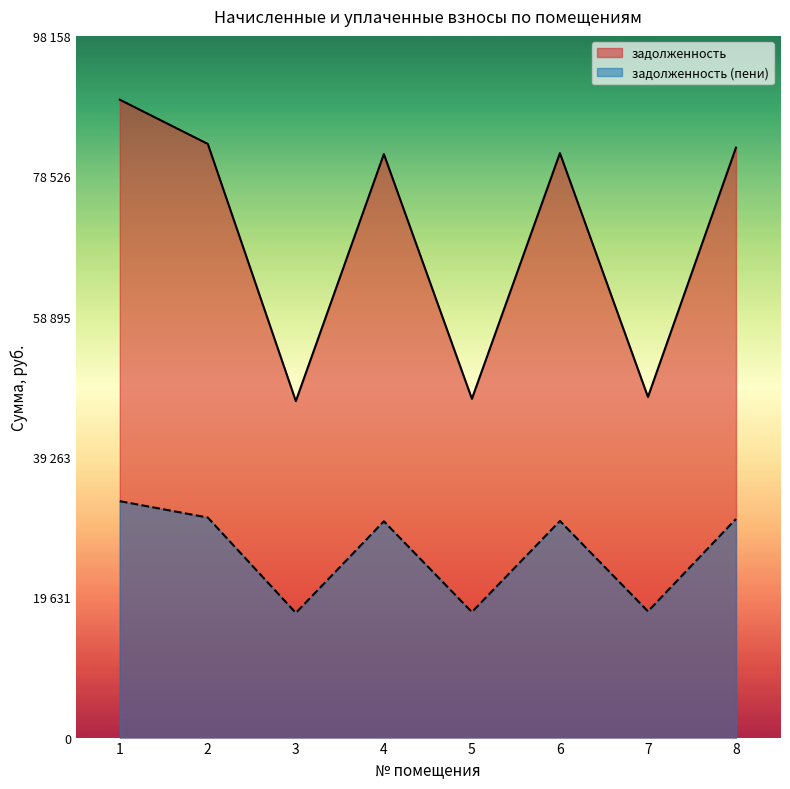

Rank the categories by задолженность (пени) value from highest to lowest.

1, 2, 8, 6, 4, 7, 5, 3